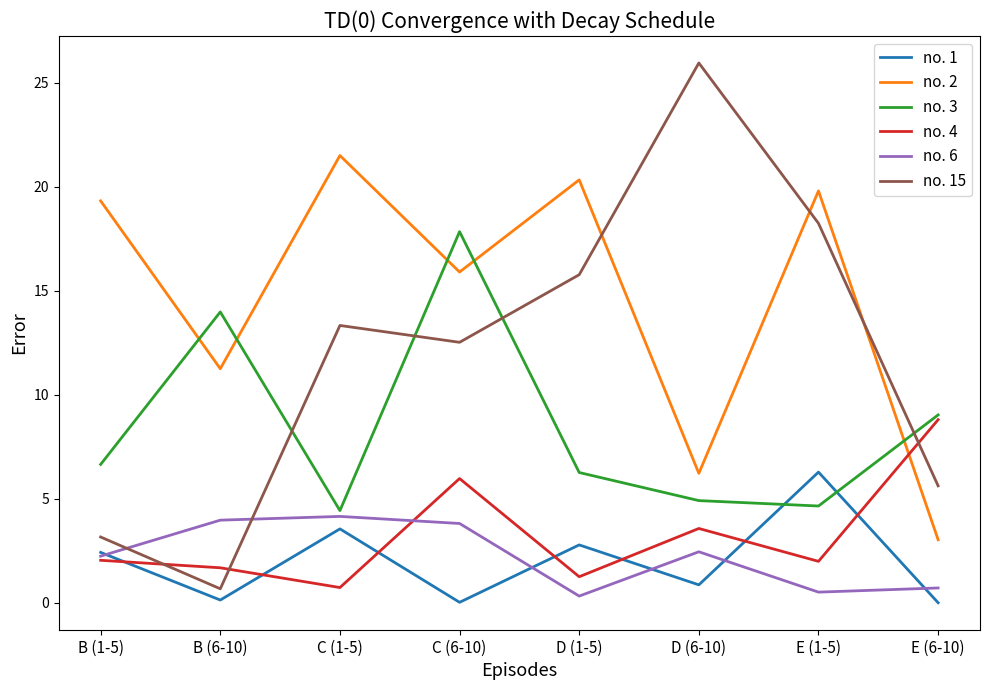

In no. 3, how many points are higher than both neighbors (excluding endpoints)?

2